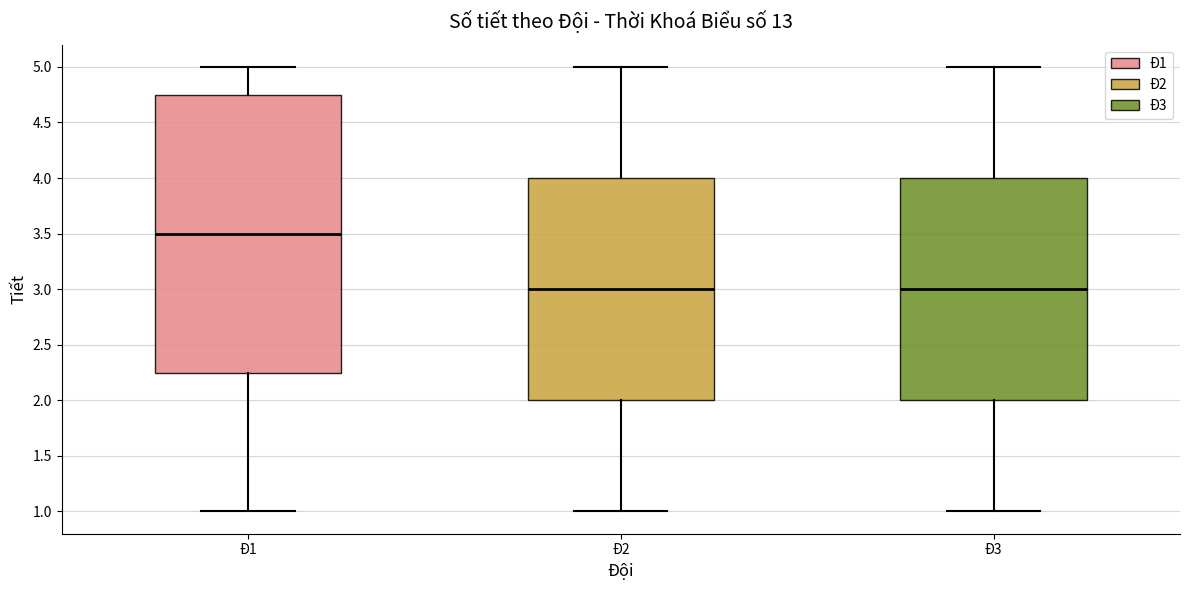

Reading left to right, read every box against the y-axis: the position of its median line, the range the box covers, and the ends of its whiskers. The values are not printed on the chart, so give them approximately, as read against the axis.

Đ1: median 3.50, box 2.25 to 4.75, whiskers 1.00 to 5.00
Đ2: median 3.00, box 2.00 to 4.00, whiskers 1.00 to 5.00
Đ3: median 3.00, box 2.00 to 4.00, whiskers 1.00 to 5.00